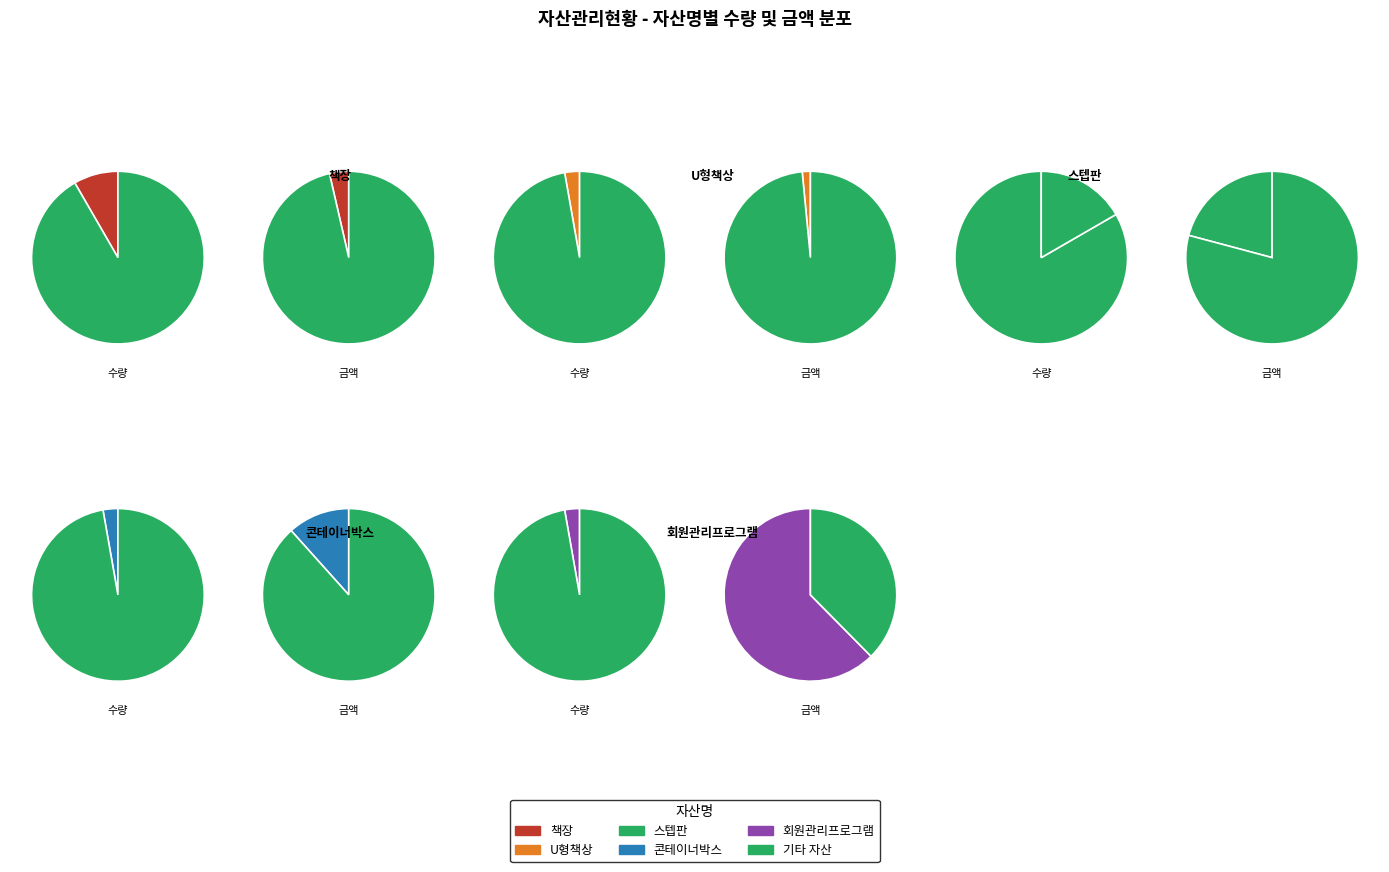

Which category accounts for the majority?

스텝판